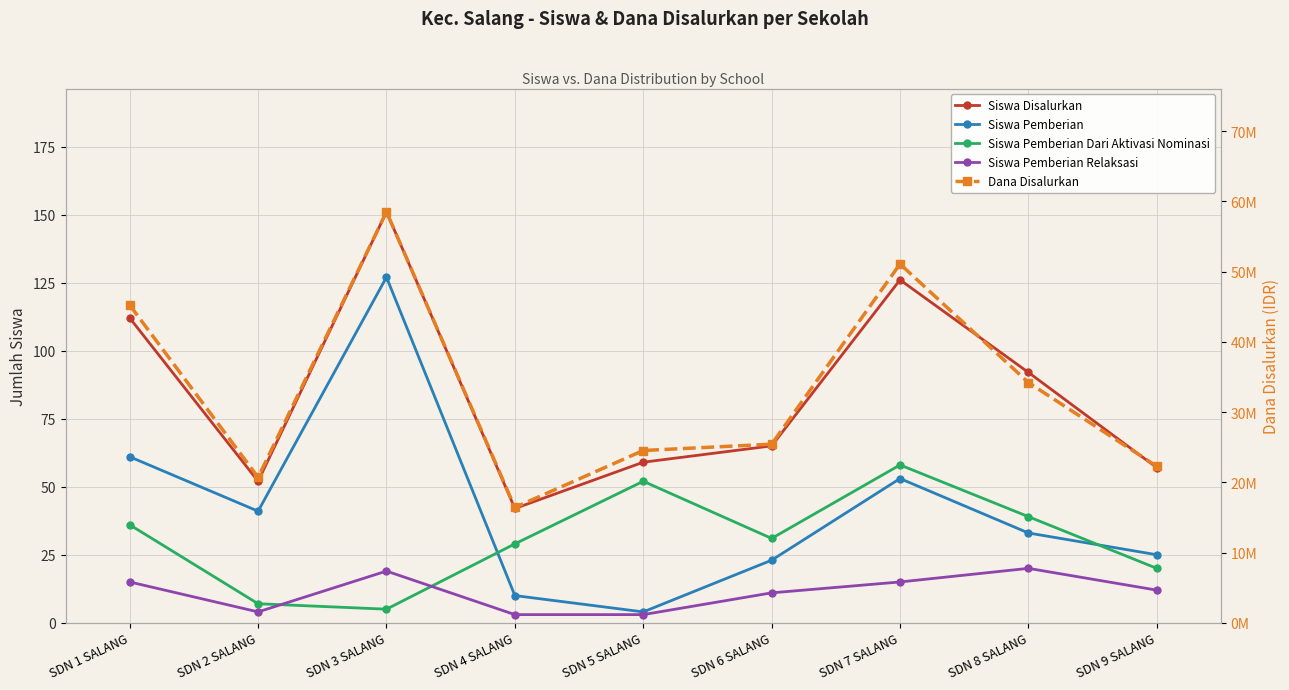

At how many categories does at least one series exceed 8816773?

9